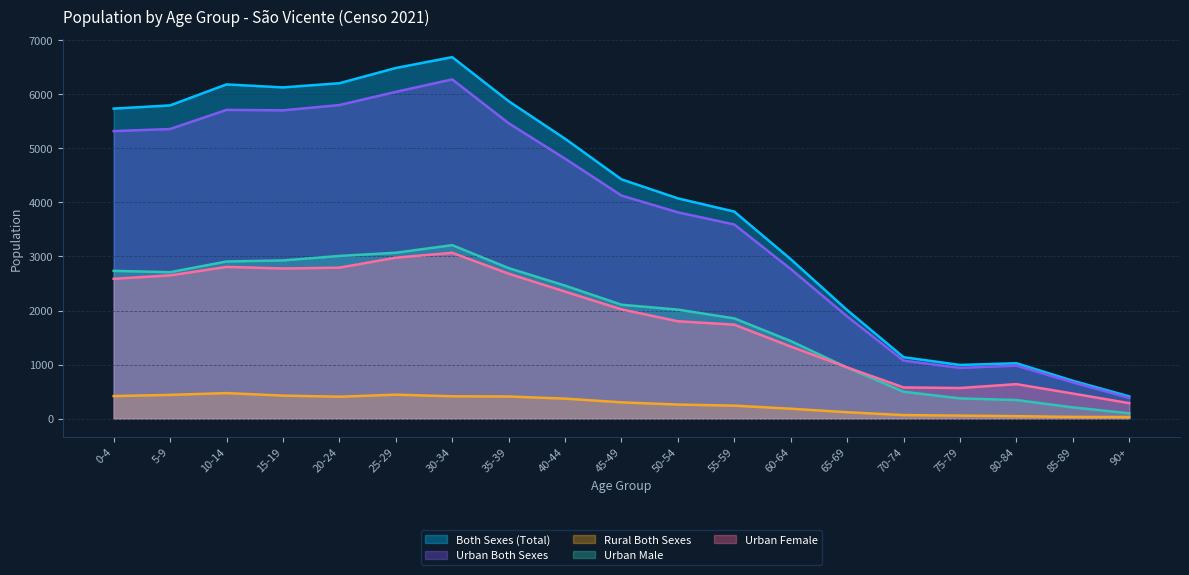

List the labels in order of Both Sexes (Total) value, smallest first.

90+, 85-89, 75-79, 80-84, 70-74, 65-69, 60-64, 55-59, 50-54, 45-49, 40-44, 0-4, 5-9, 35-39, 15-19, 10-14, 20-24, 25-29, 30-34